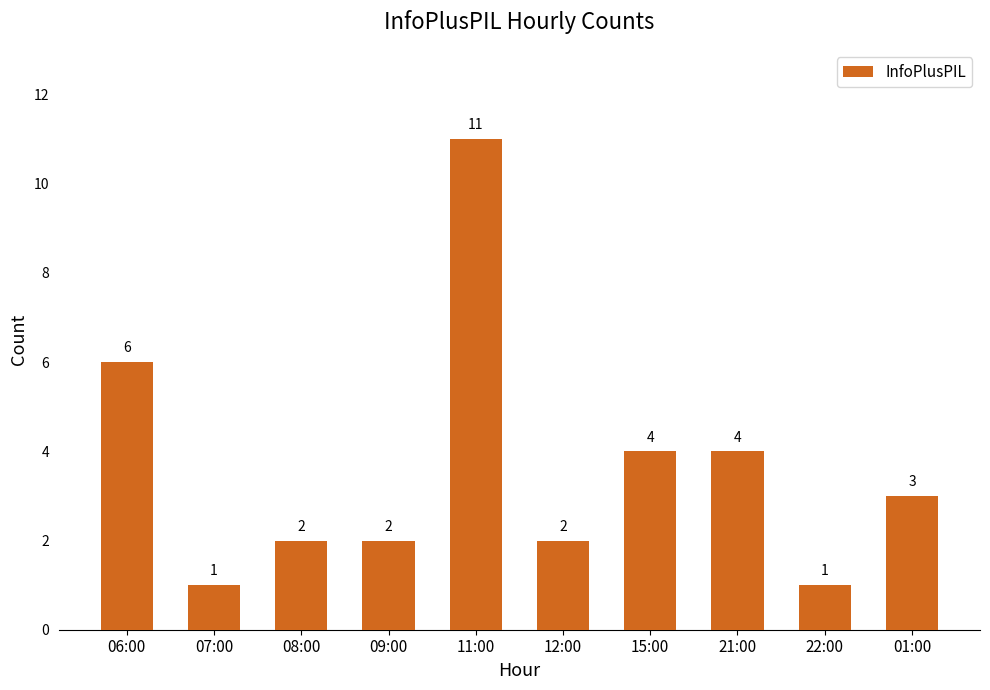

What is the smallest value displayed?

1